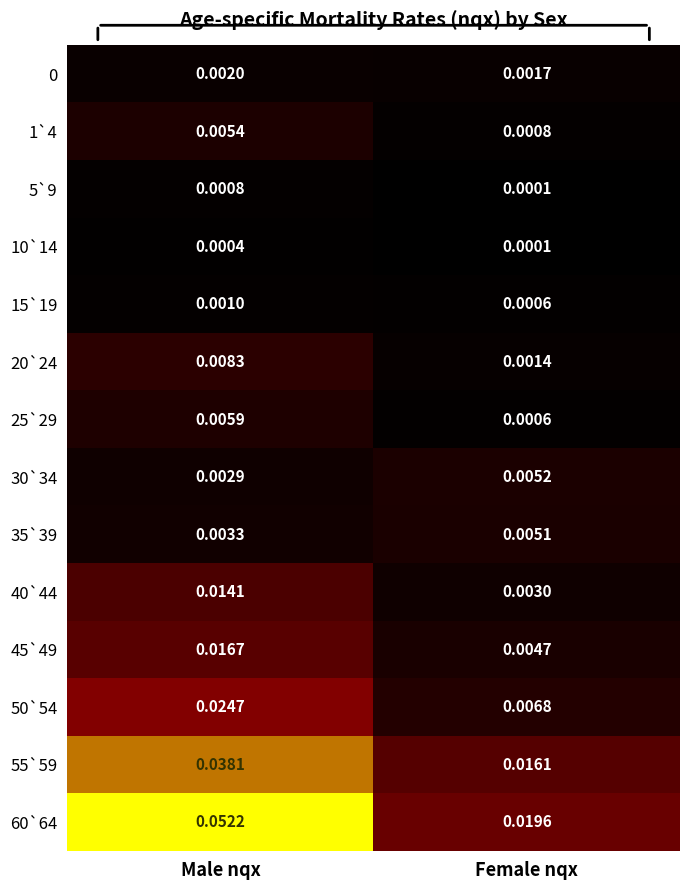

At which category does the chart reach its peak across all series?

Male nqx